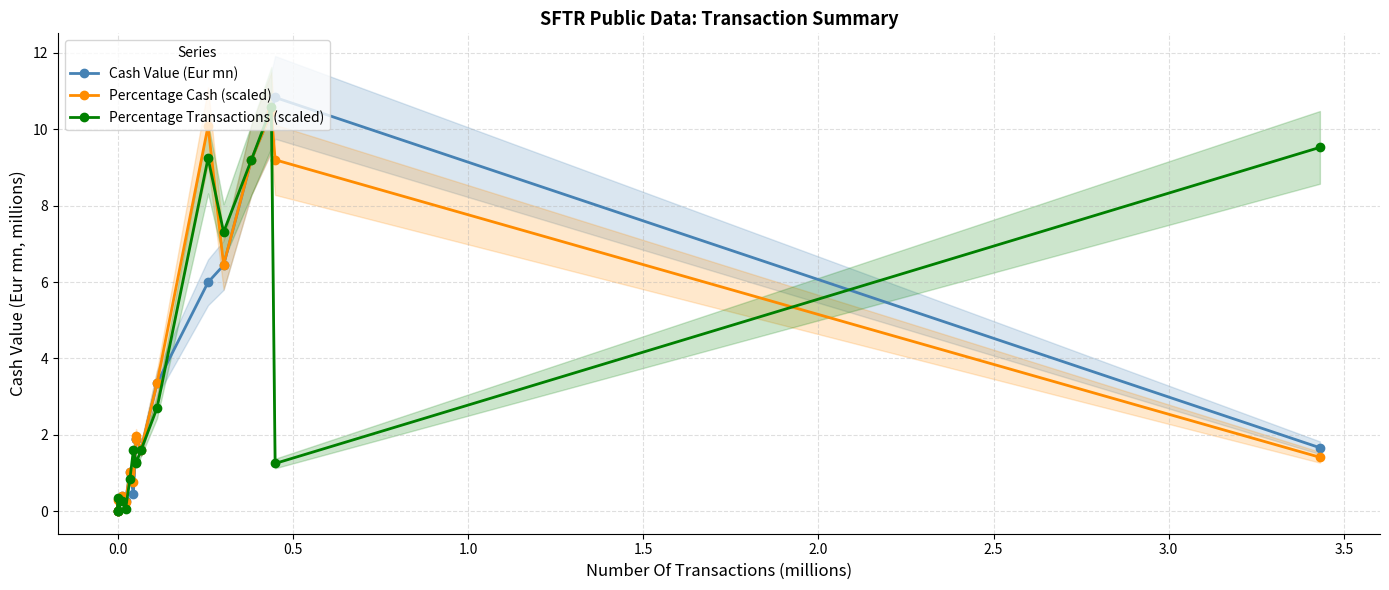

What is the value of the Percentage Cash (scaled) point at the 7th from the left?

0.7